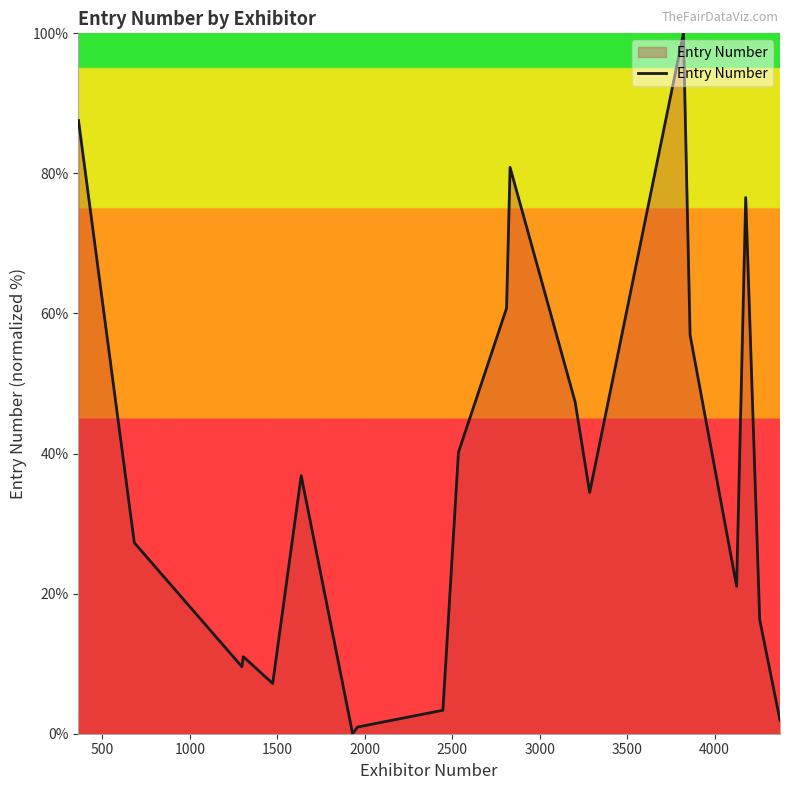

What is the maximum value shown in the chart?

100.0